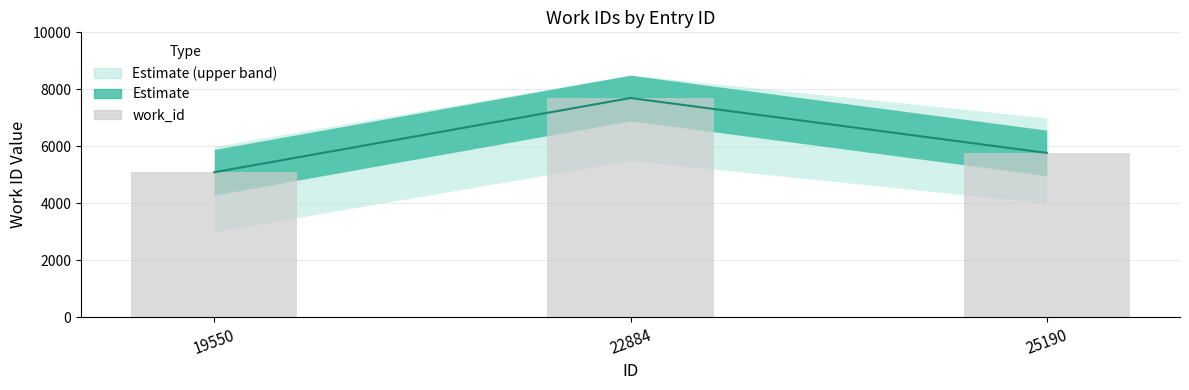

At which category does the chart reach its peak across all series?

22884